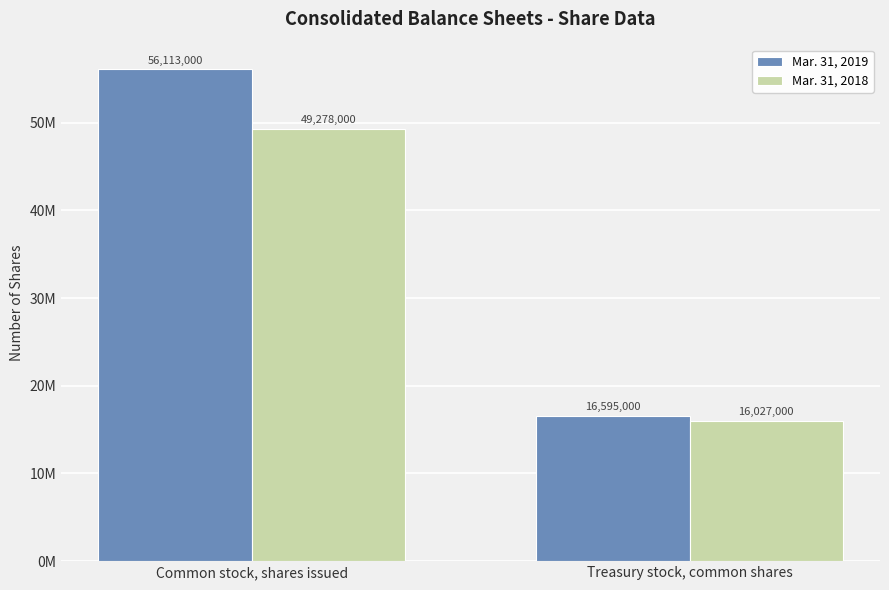

Are the bars grouped side by side (vs. stacked)?

Yes